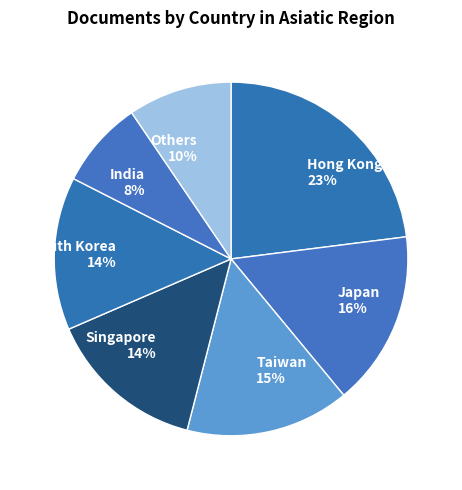

The Taiwan 15% slice represents 15% of the pie. True or false?

True